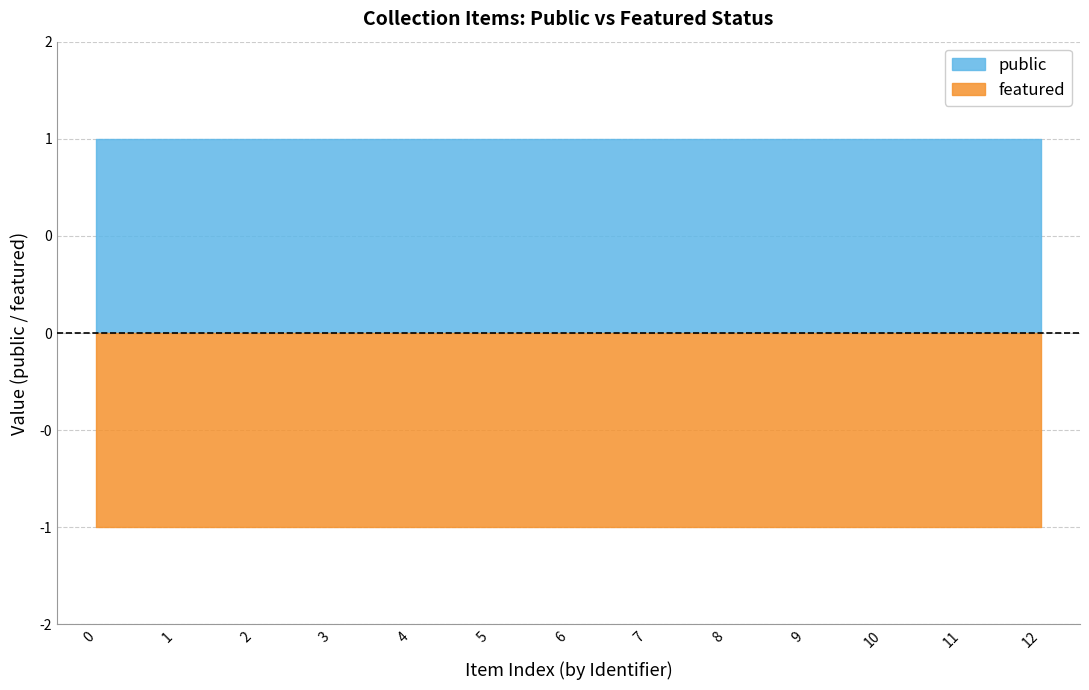

How many lines are shown in the chart?

2